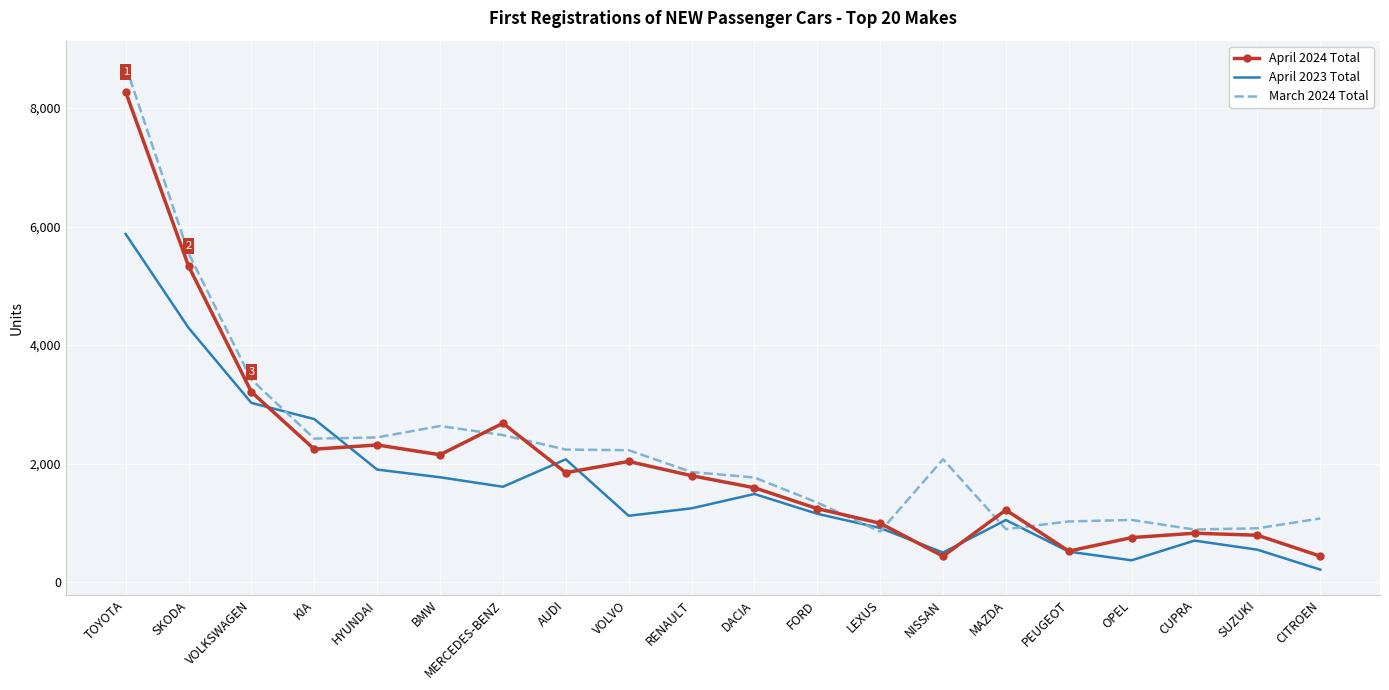

What is the greatest value displayed?

8712